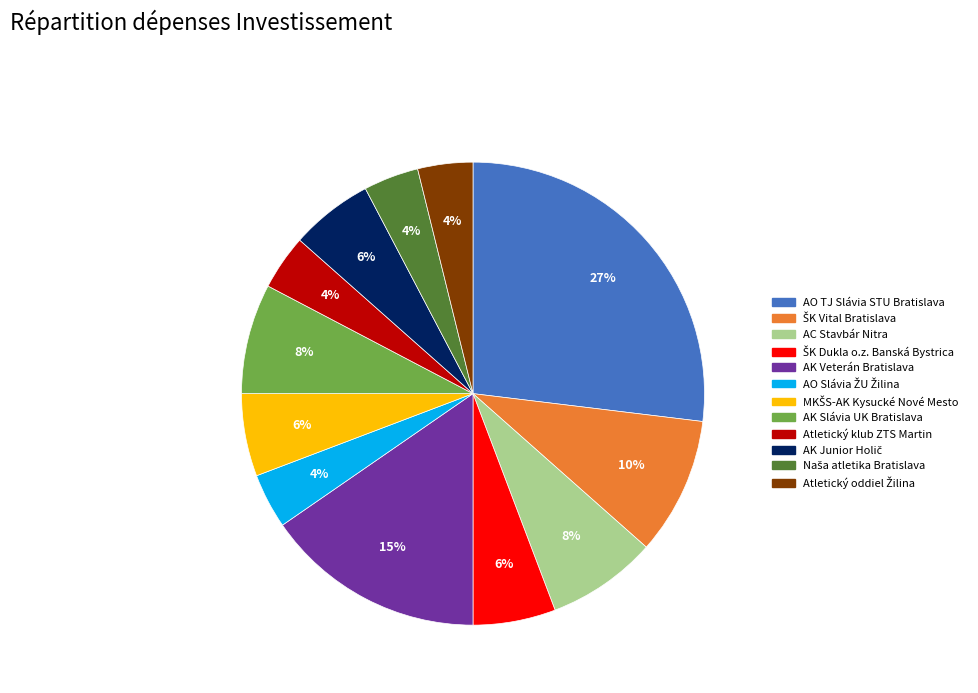

To the nearest percent, what is the difference between the largest and smallest slice percentages?

23%